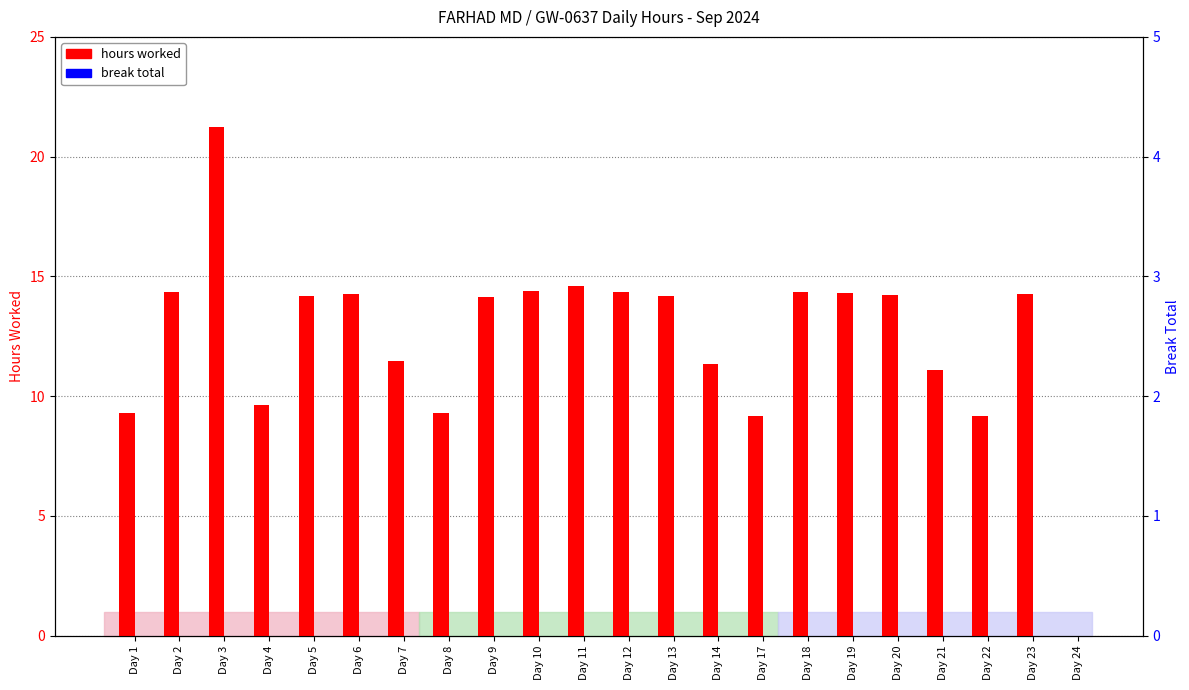

Rank the series by their average value, from highest to lowest.

hours worked, break total